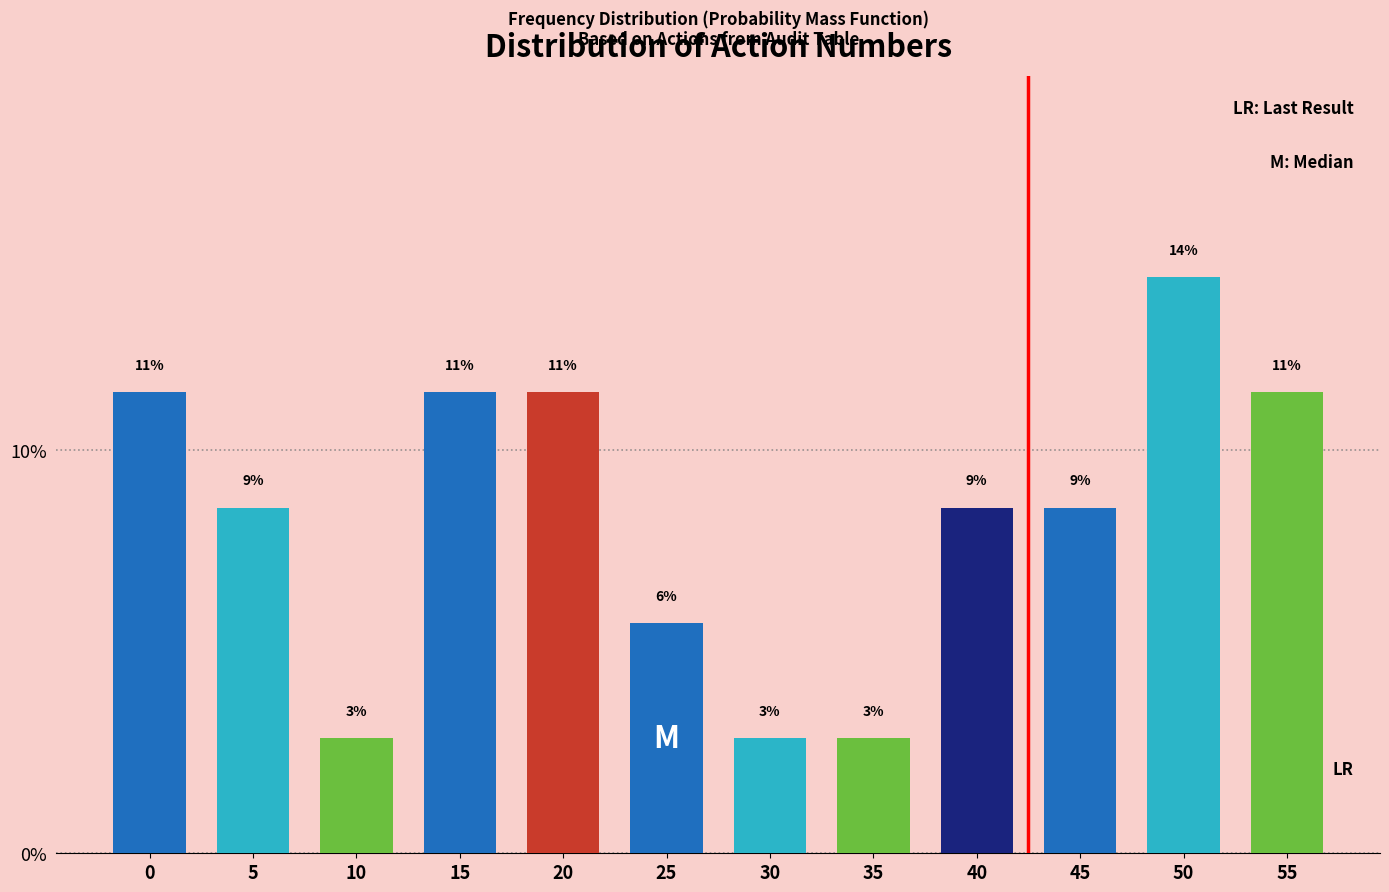

Does the chart contain any negative values?

No